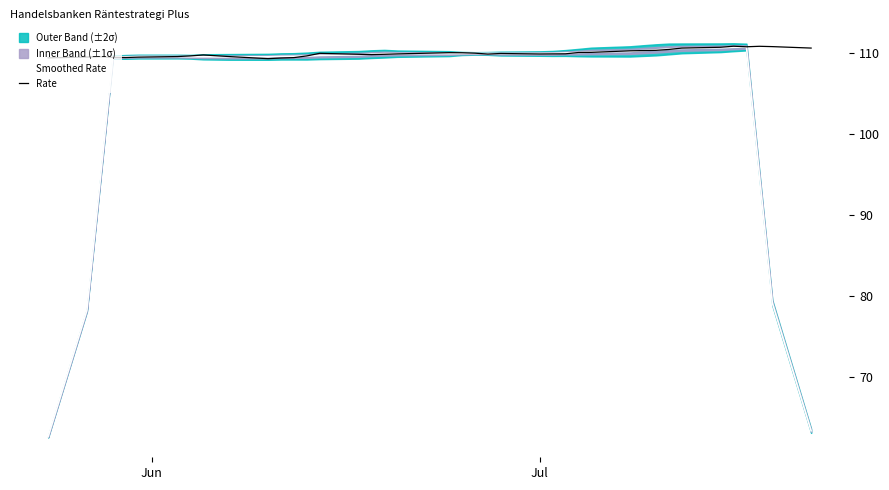

True or false: Rate and Smoothed Rate intersect in this chart.

True